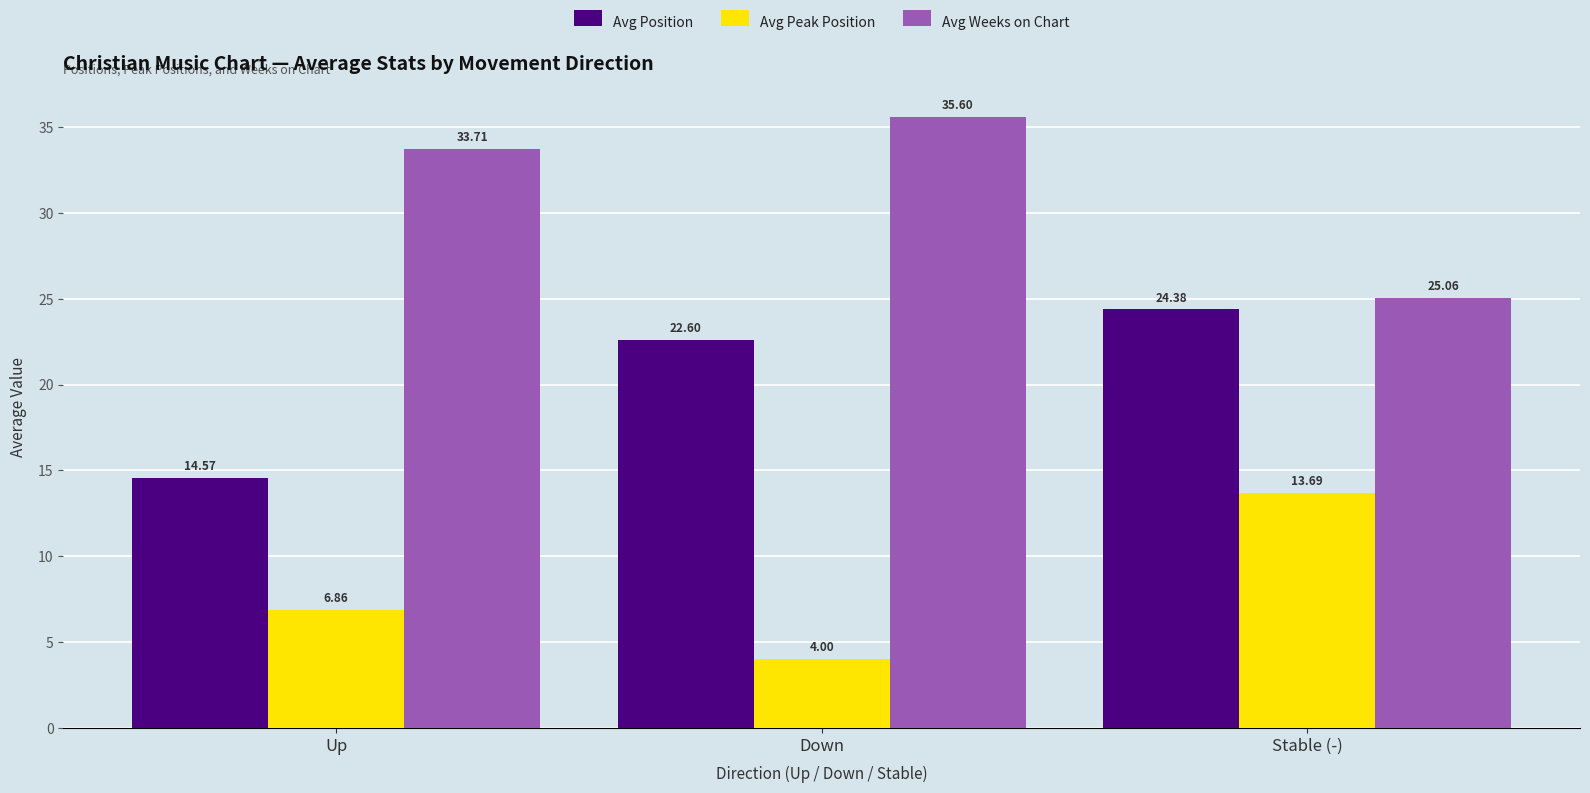

At how many categories does at least one series exceed 32?

2